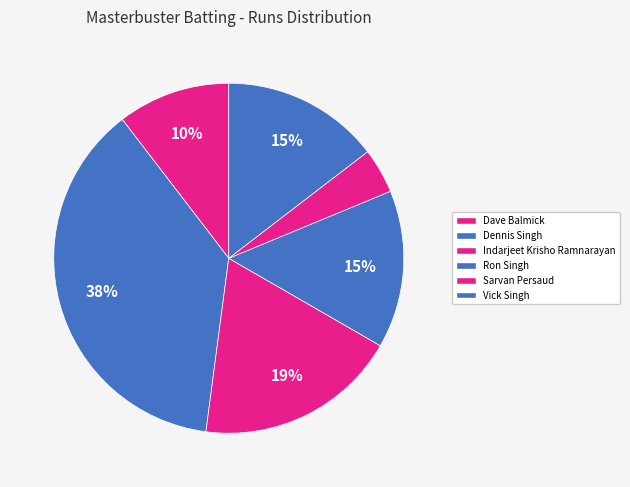

Count the number of slices in the pie.

6